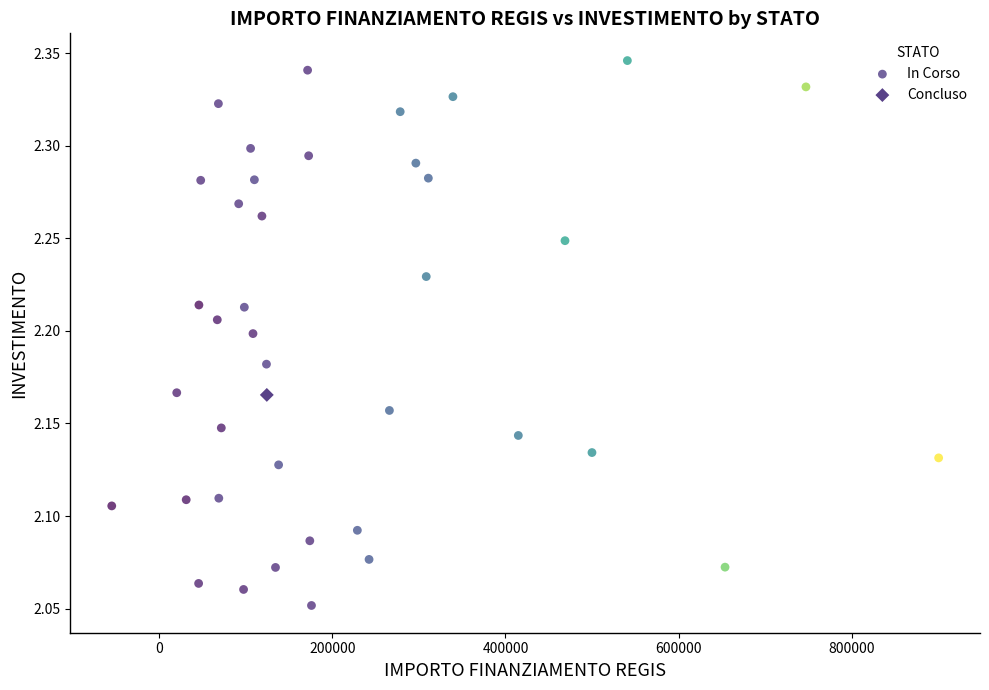

What are all the series names shown in the legend?

In Corso, Concluso